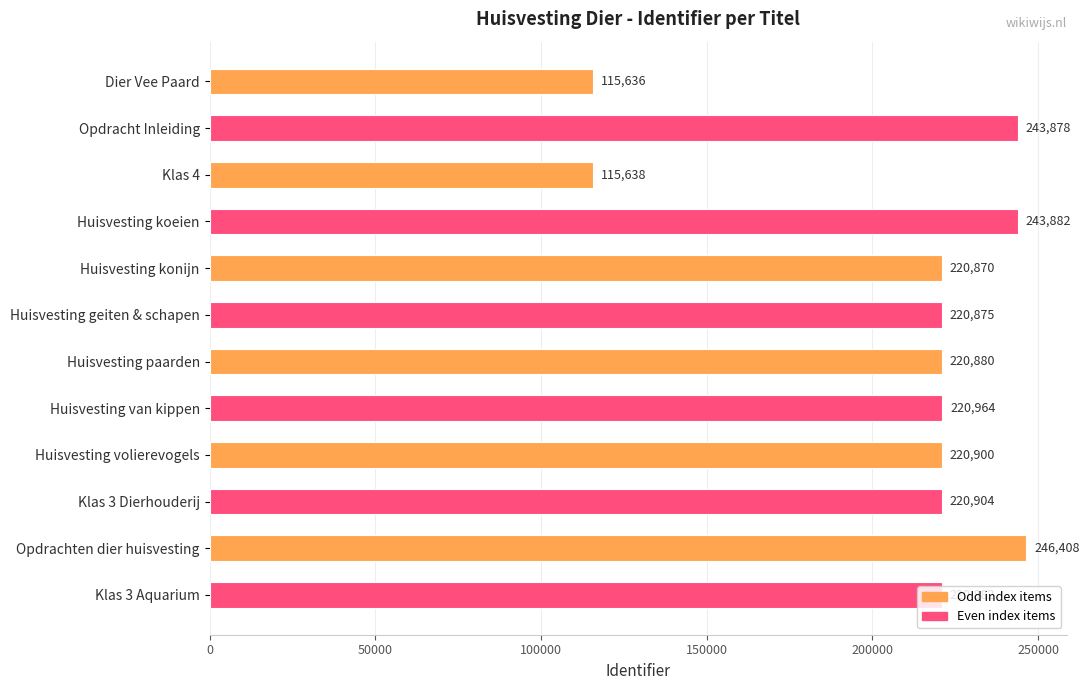

Count the number of categories in the chart.

12